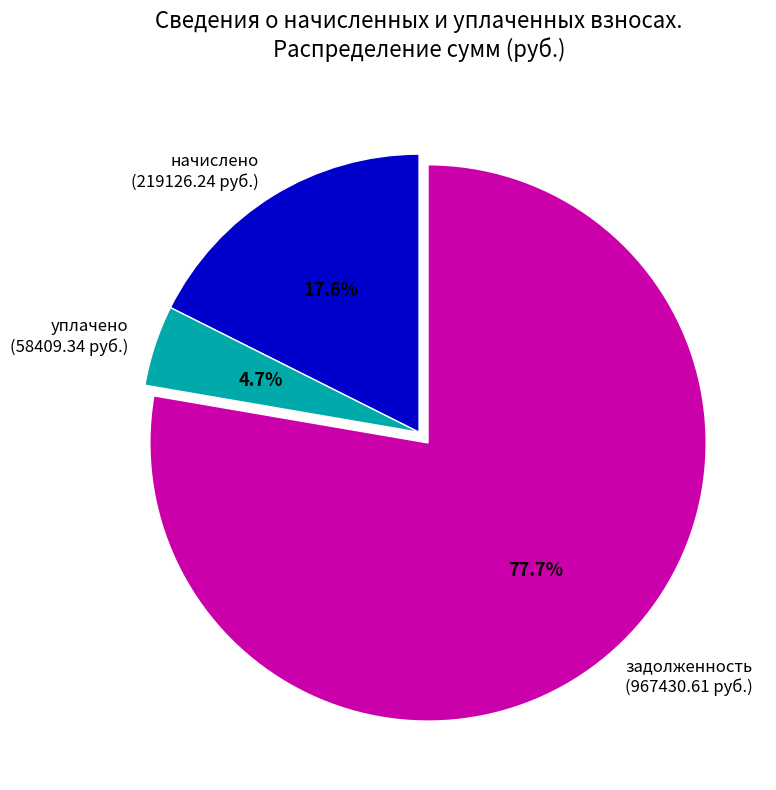

Between задолженность (967430.61 руб.) and уплачено (58409.34 руб.), which is larger?

задолженность (967430.61 руб.)